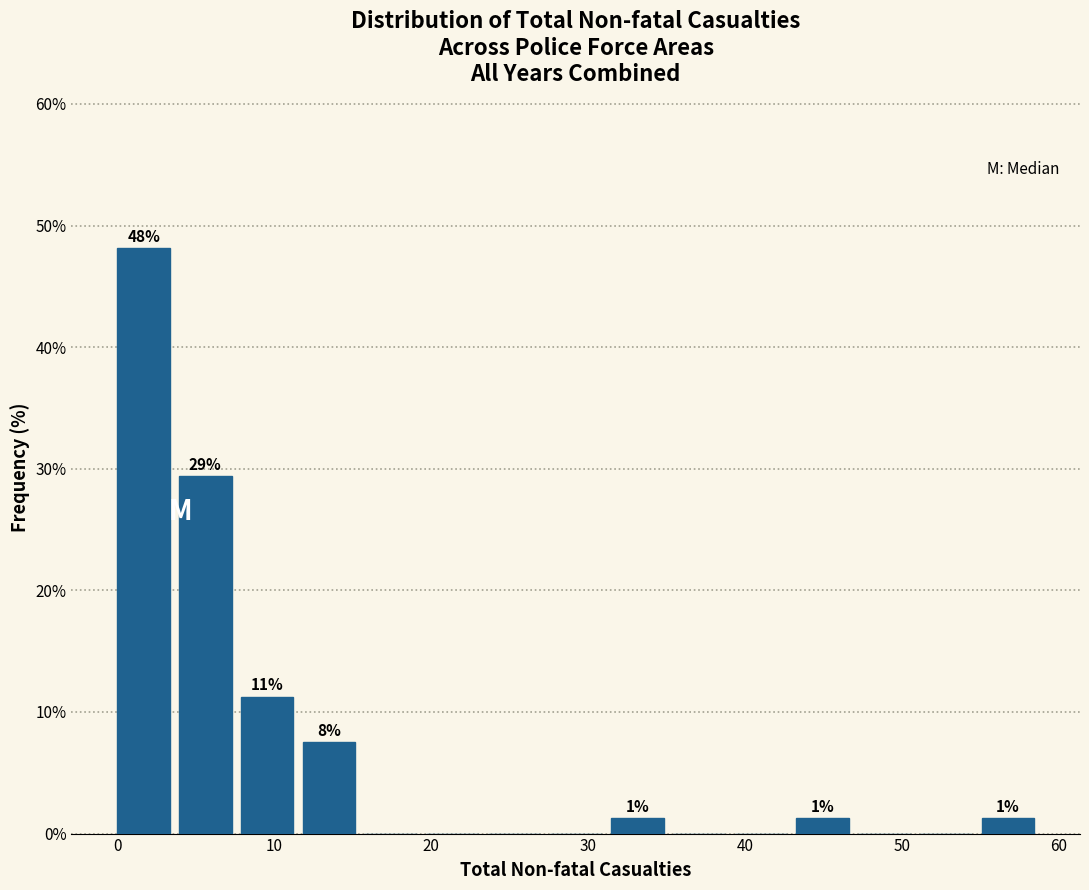

Around what value on the x-axis is the tallest bar? Give the approximate position of its centre, as read against the axis.

2